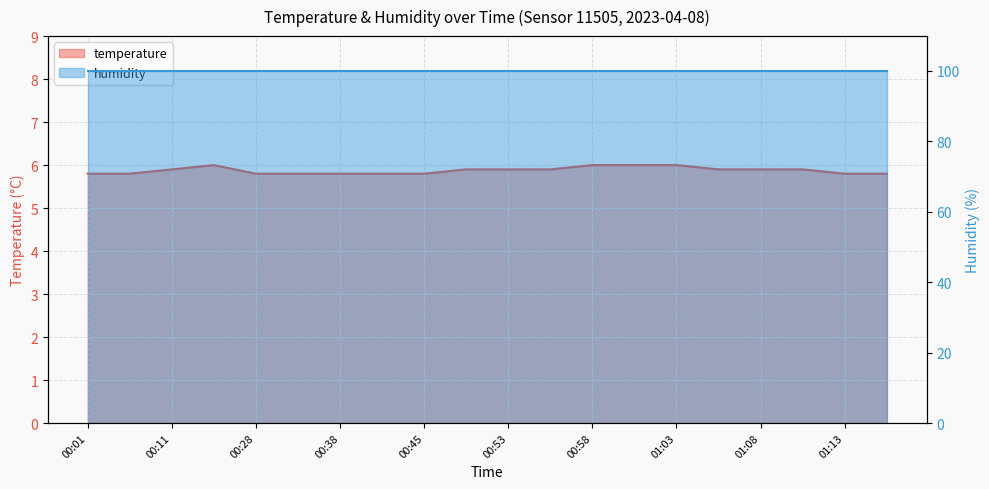

Which label corresponds to the smallest value in the chart?

00:01